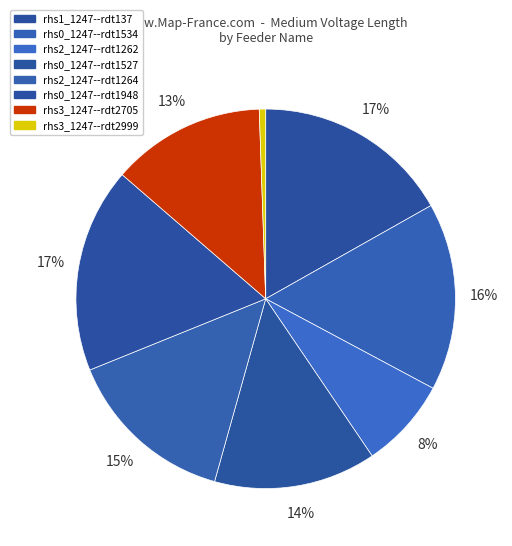

Is the sum of rhs1_1247--rdt137 and rhs3_1247--rdt2999 greater than half?

No